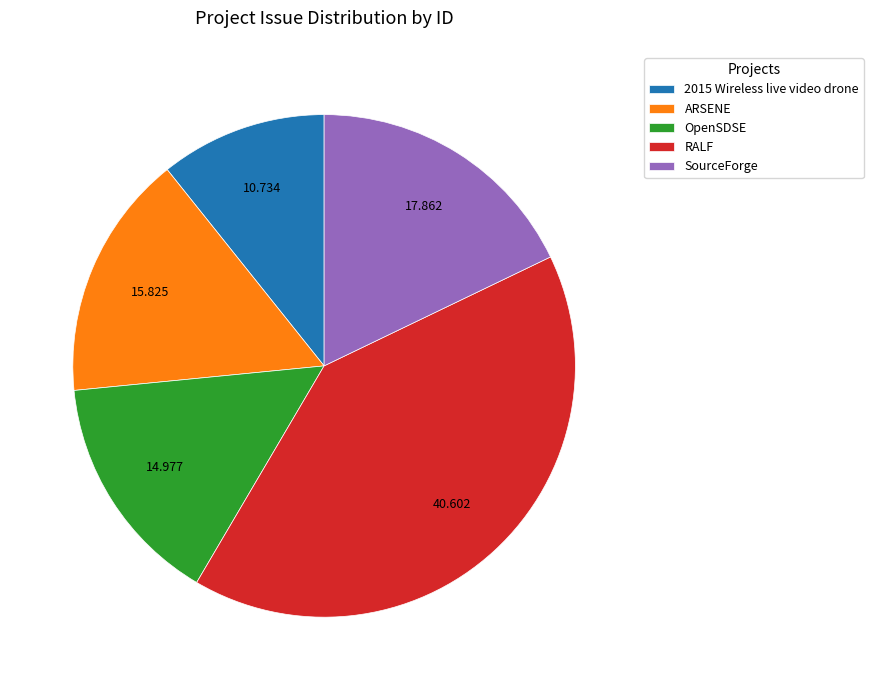

Which has a higher value, SourceForge or RALF?

RALF